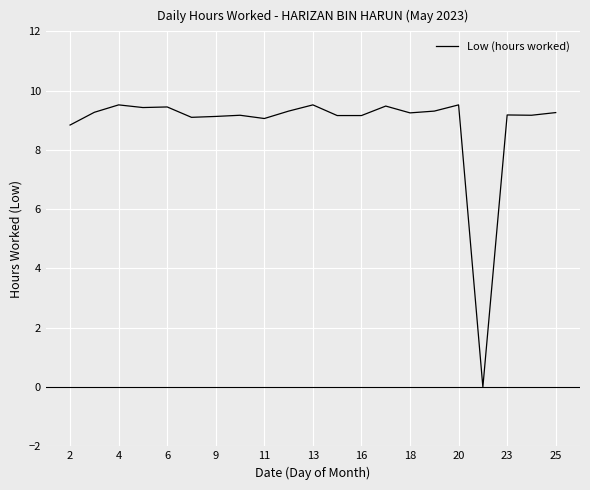

What is the difference between the maximum and minimum values?

9.5